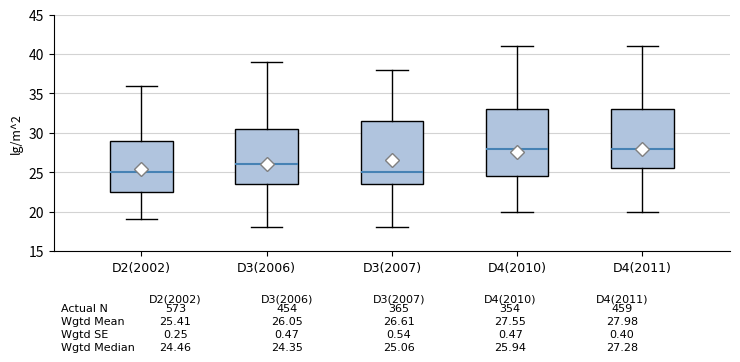

Comparing the boxes themselves (not the whiskers), which one is the tallest?

D4(2010)